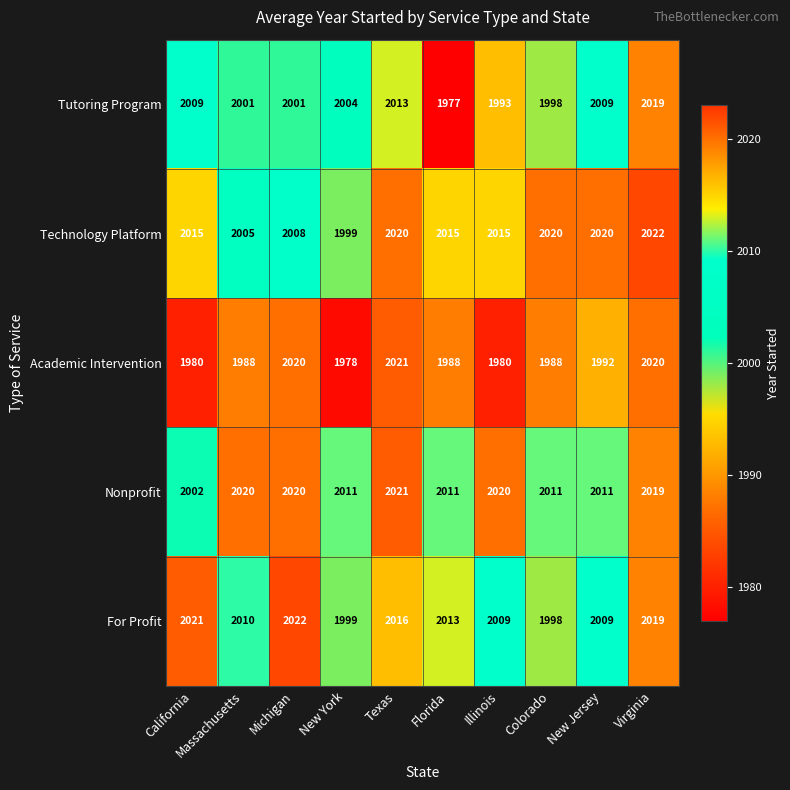

Which series has the largest total across all categories?

Nonprofit